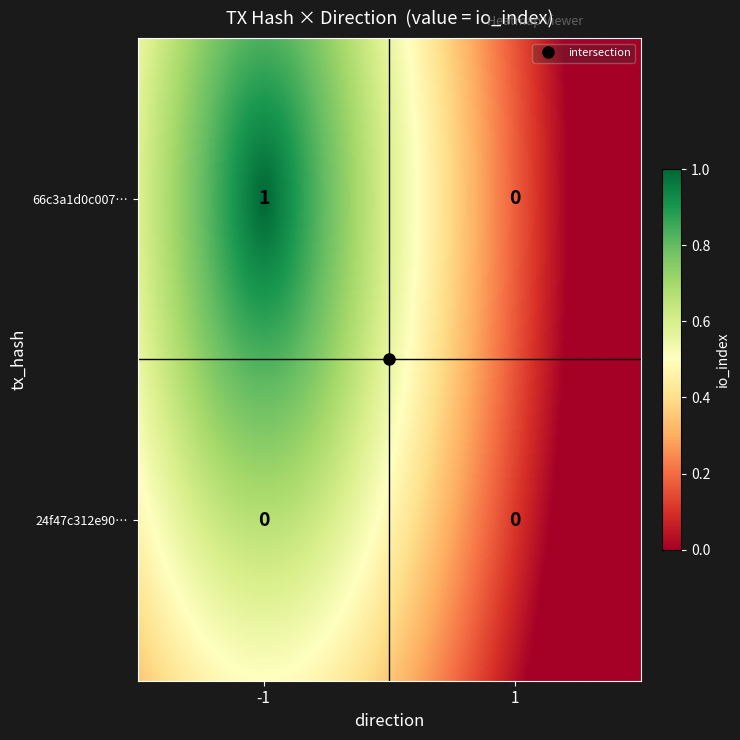

How many values in 66c3a1d0c00725aac5a7ec3a839ff2f87b9a8be are above zero?

1